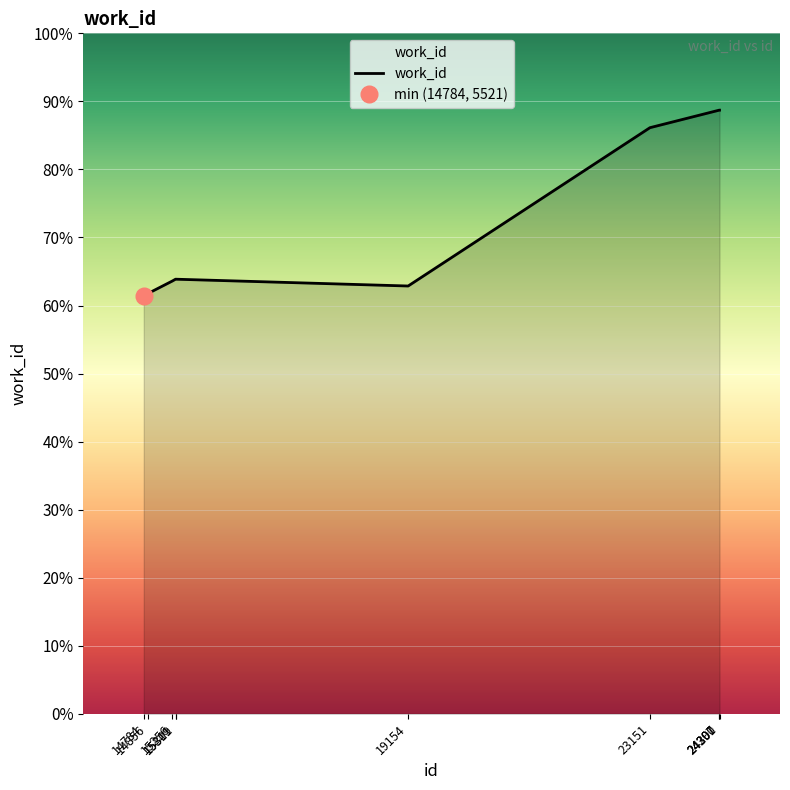

Which has a higher value, 19154 or 23151?

23151